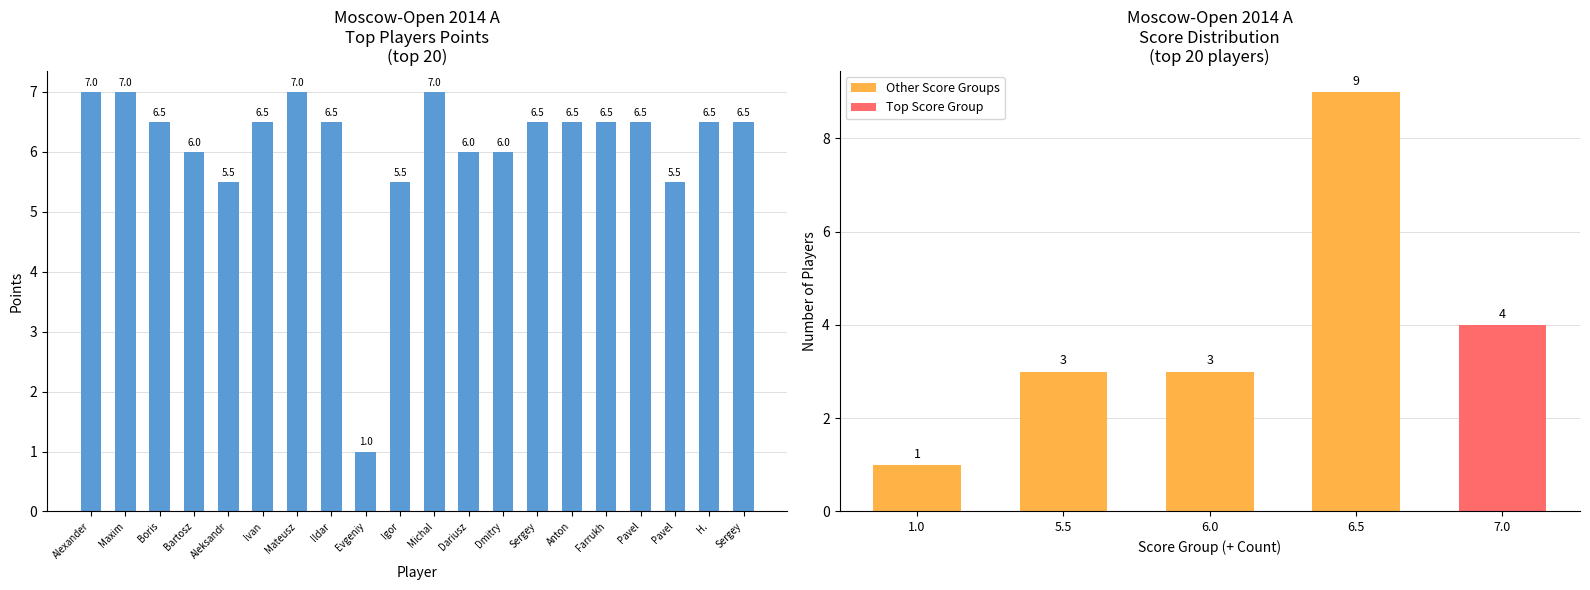

Which category has the highest value across all series?

Alexander